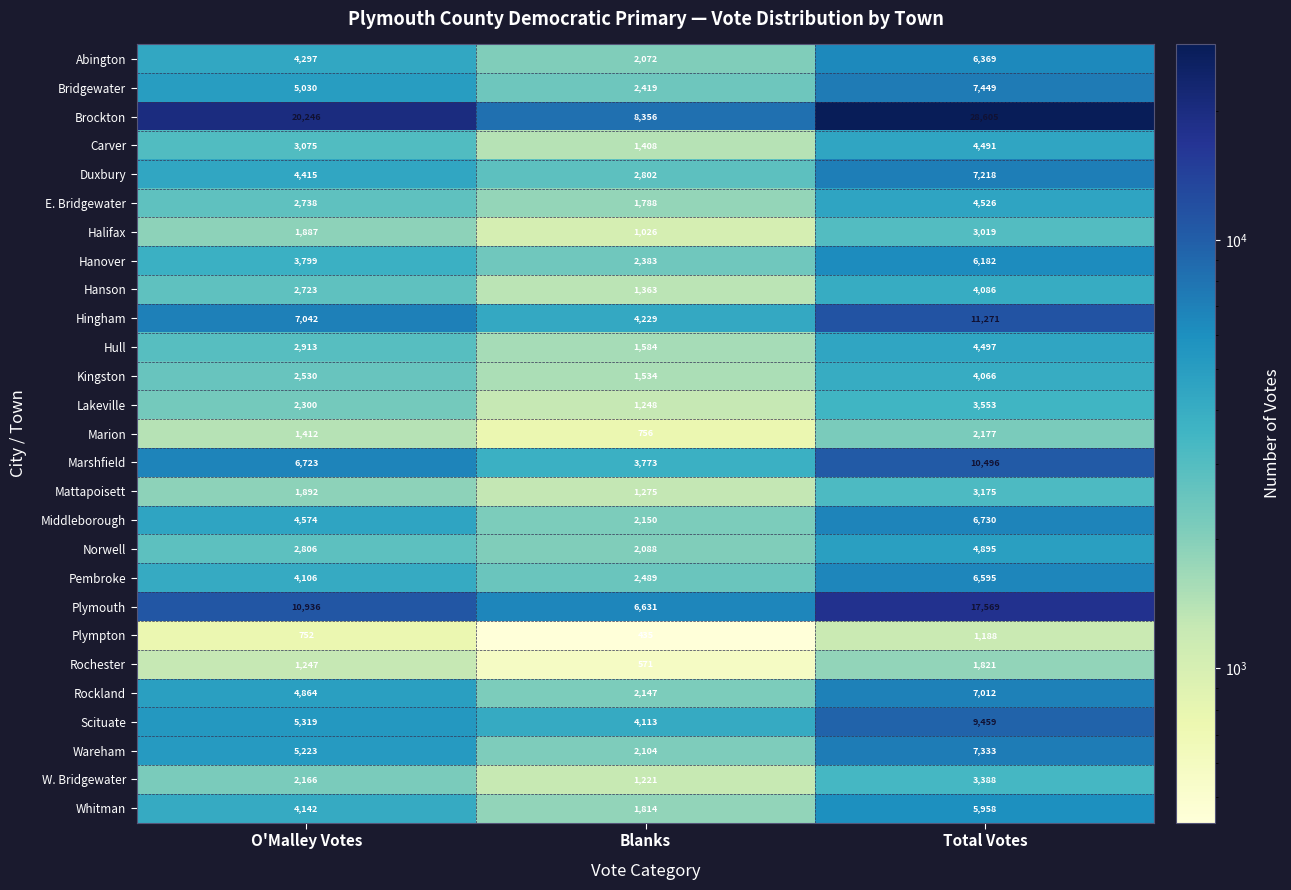

Which series changed the most between Blanks and Total Votes?

Brockton